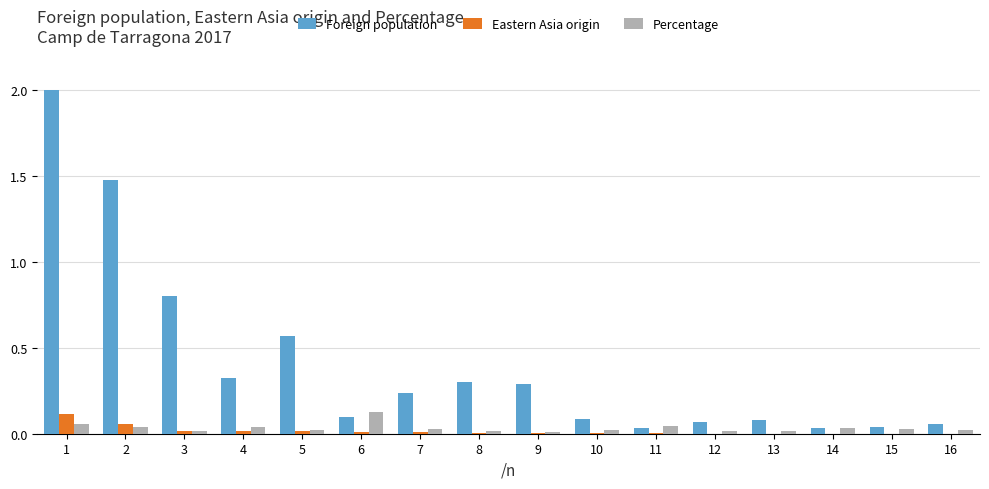

What is the spread (max minus min) of values at 2?

1.4